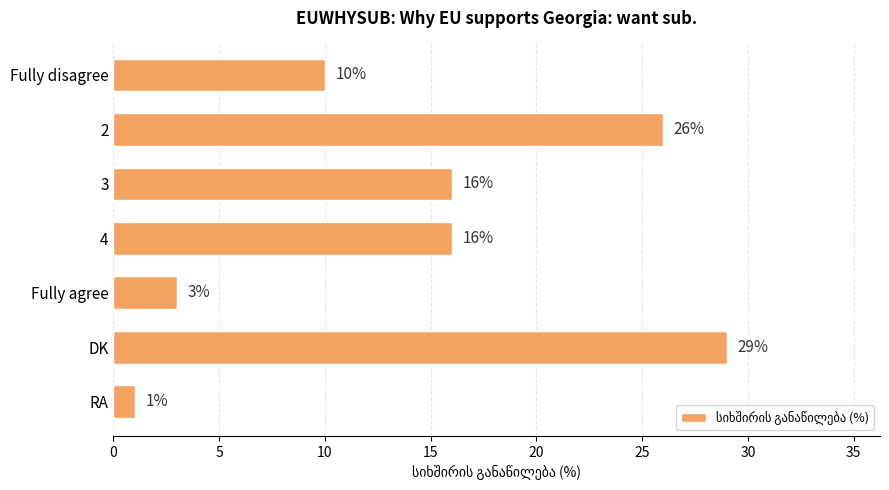

Read the value at Fully agree.

3